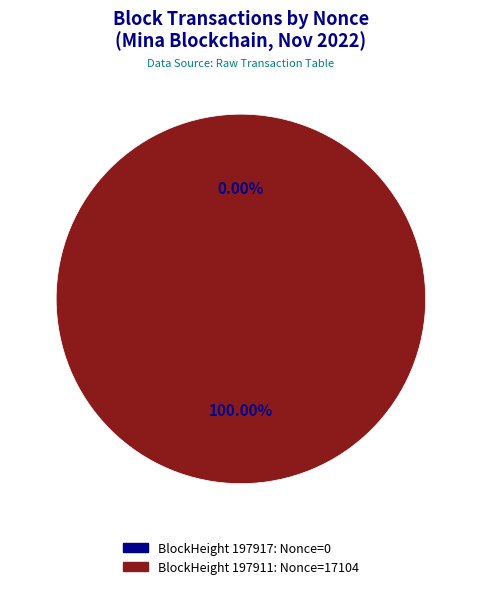

Is it true that 197917 is 0% of the pie?

True